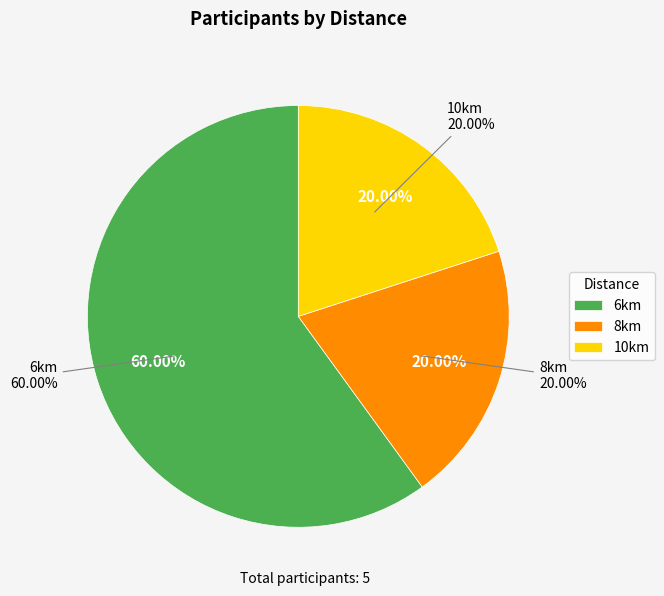

Is the sum of 6km and 8km greater than half?

Yes